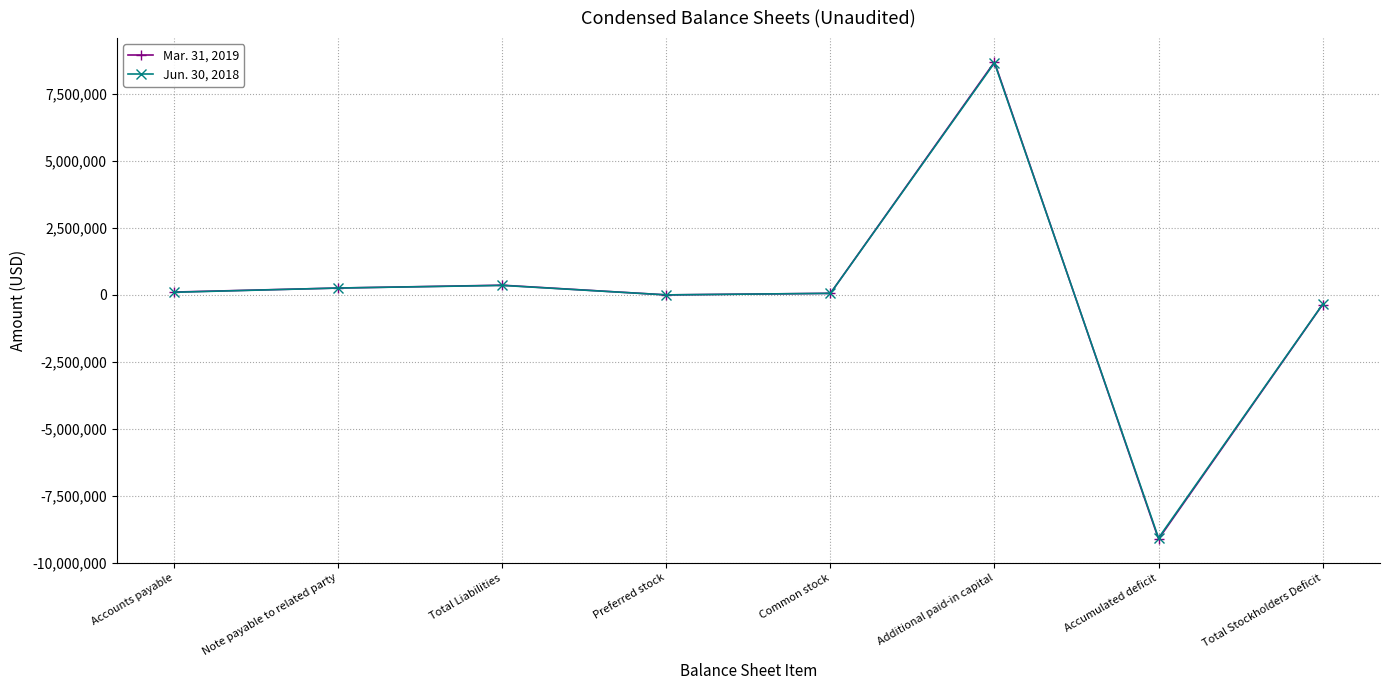

Which series changed the most between Preferred stock and Total Stockholders Deficit?

Mar. 31, 2019